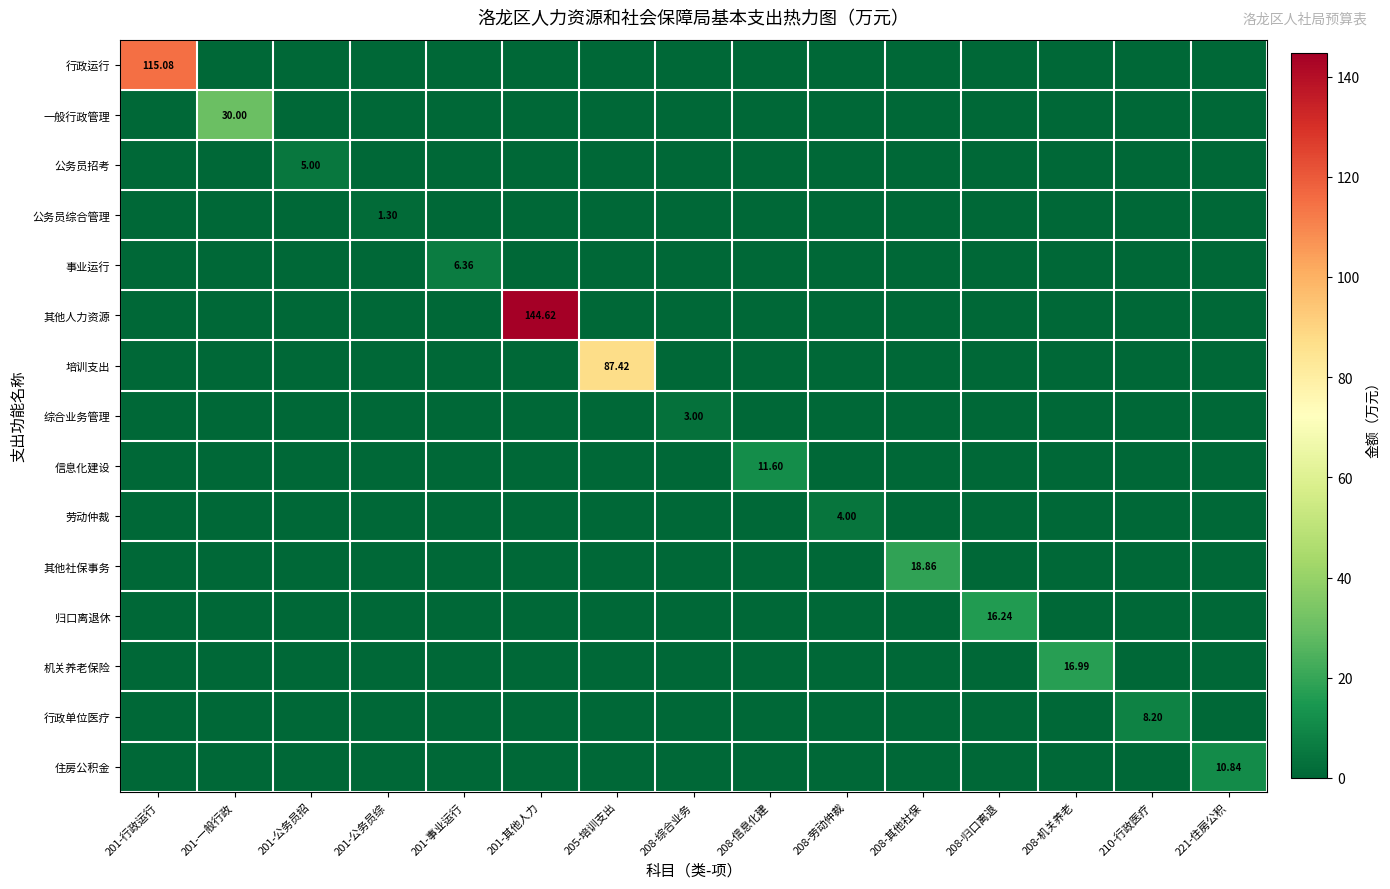

Is it true that 其他社保事务 equals 0.0 at 201-行政运行?

True